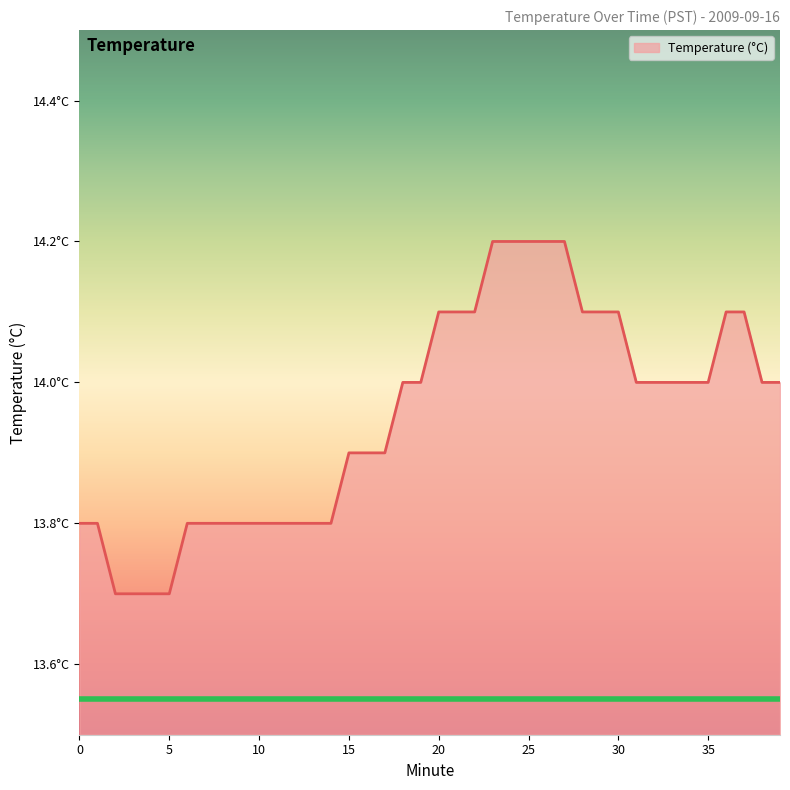

At which label does the data first exceed 14?

20